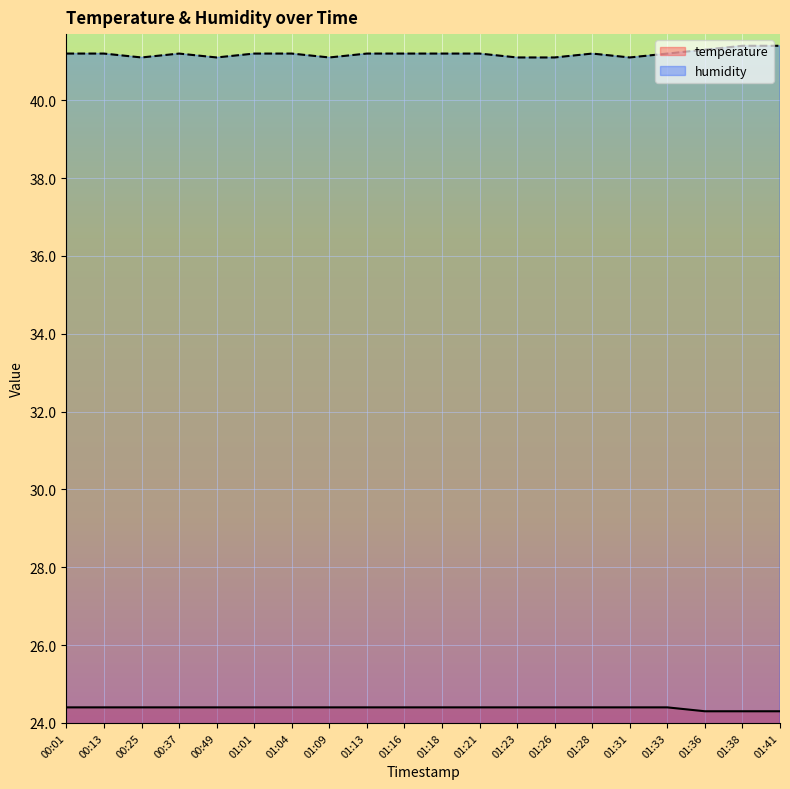

True or false: temperature has more than 1 interior local peaks.

False